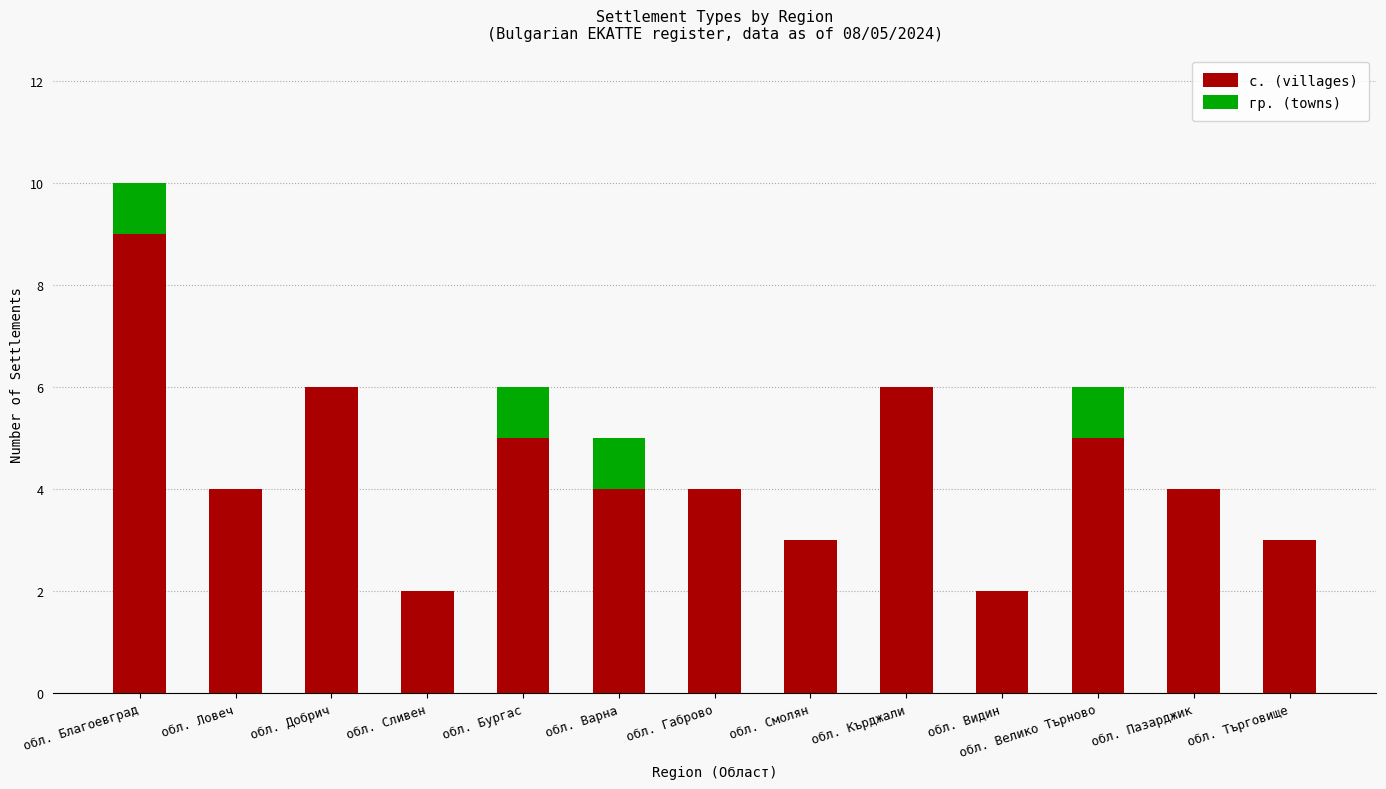

True or false: с. (villages) has a value of 4 at обл. Габрово.

True